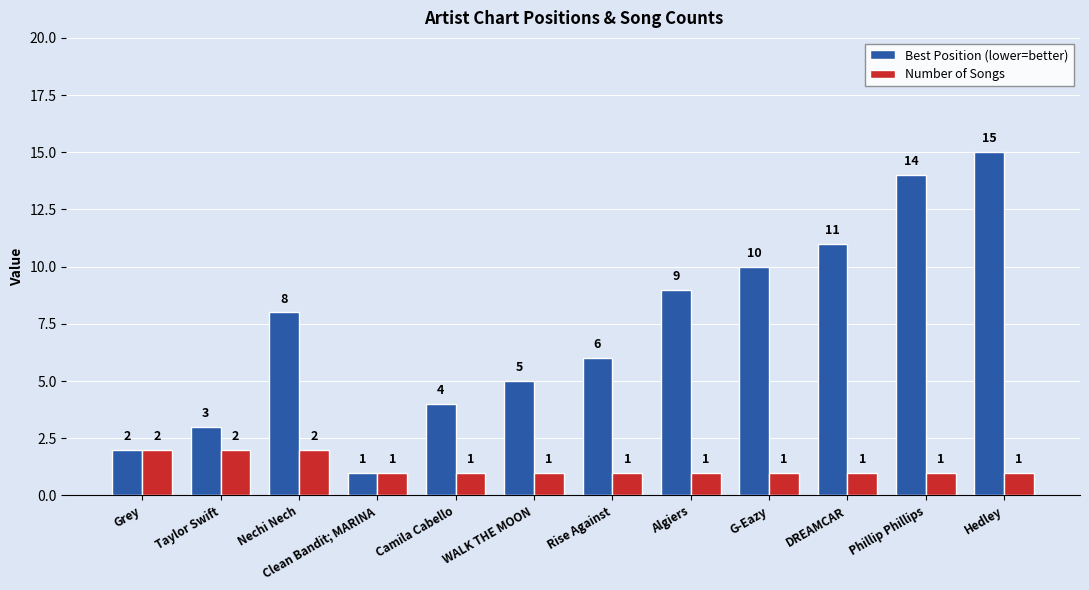

What is the label of the 7th bar from the left?

Rise Against